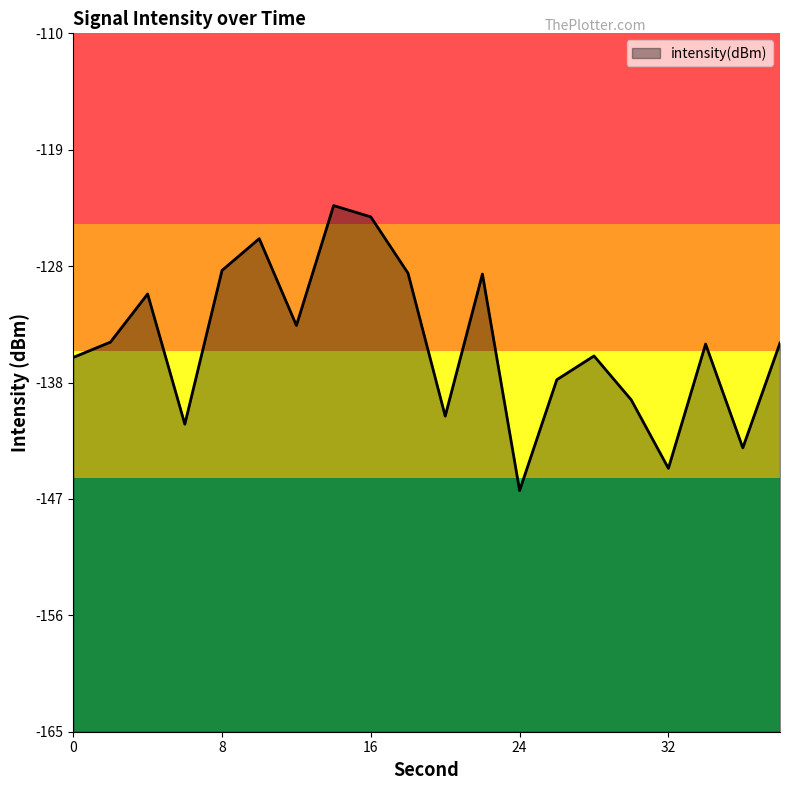

What is the value of the 13th point from the left?

-146.0